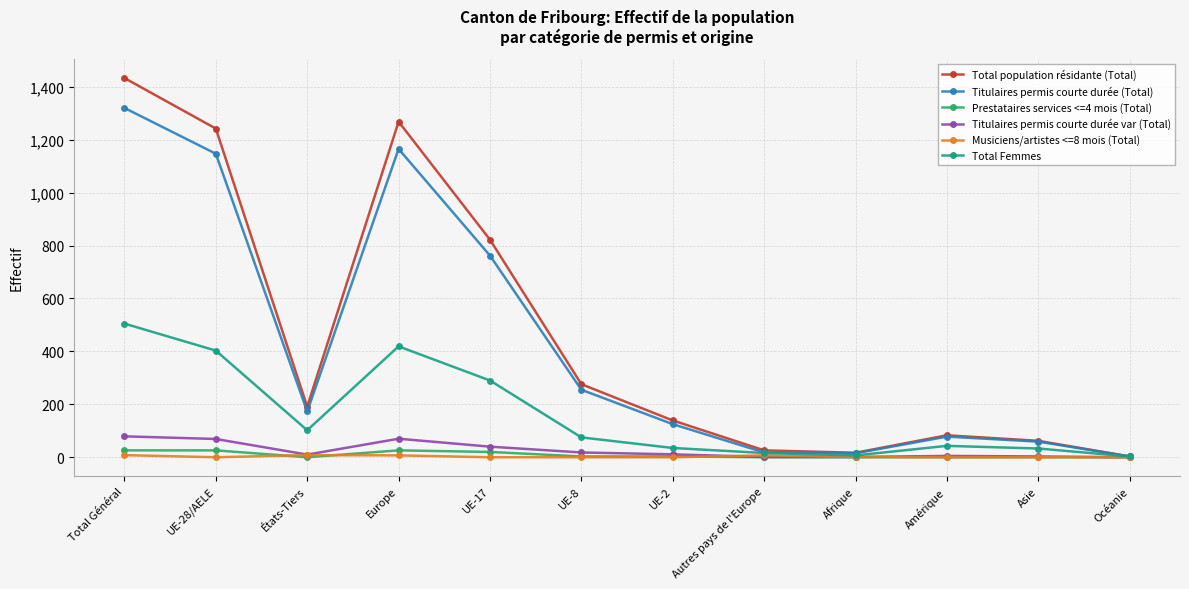

What is the difference between the second highest and minimum values in the Total population résidante (Total) series?

1265